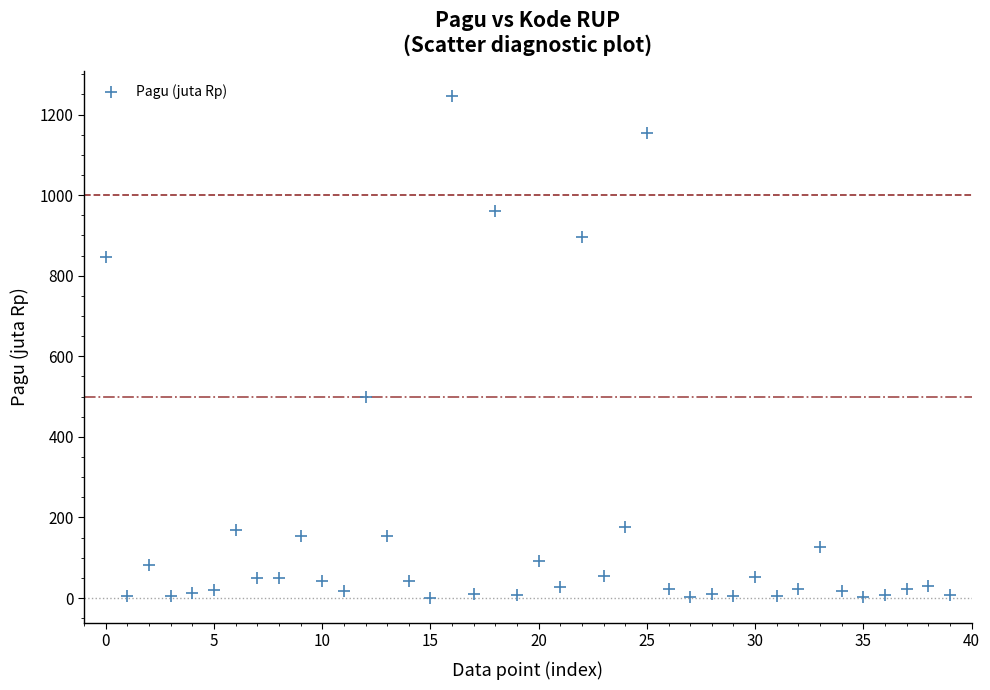

What Y value in the scatter plot is closest to 622?

499.9